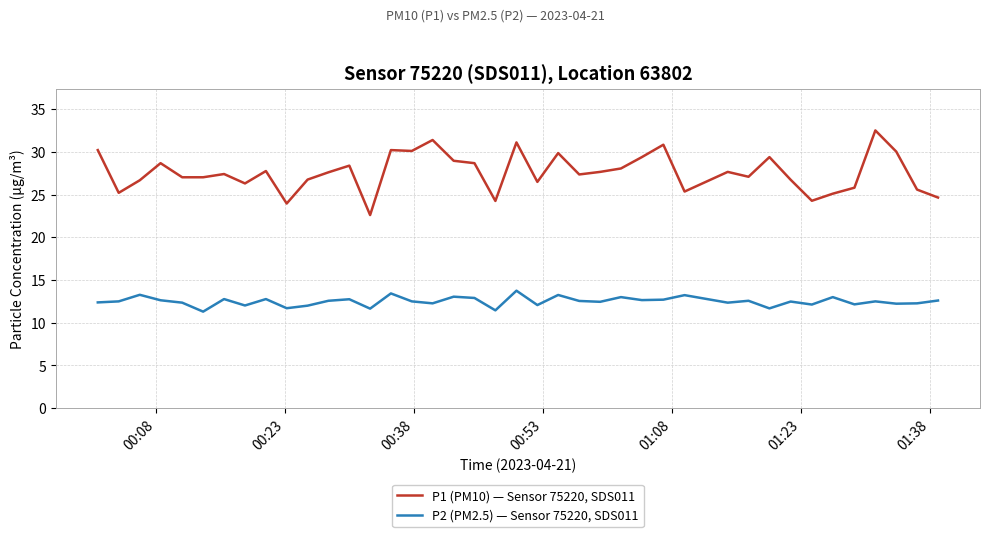

What is the sum of all P1 (PM10) — Sensor 75220, SDS011 values?

1103.9